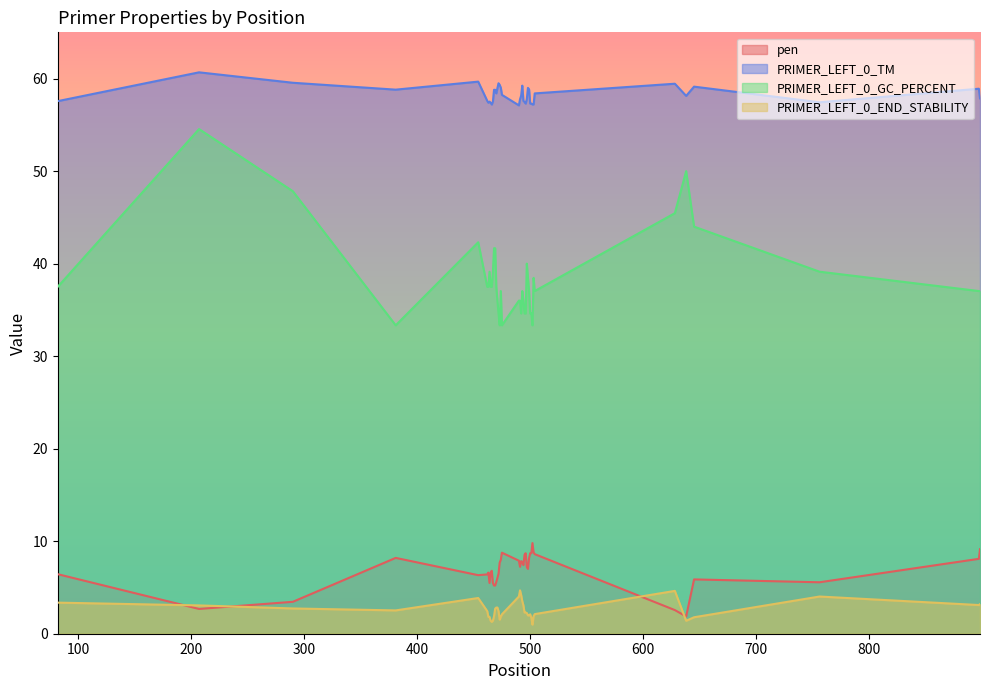

Which series has the largest total across all categories?

PRIMER_LEFT_0_TM